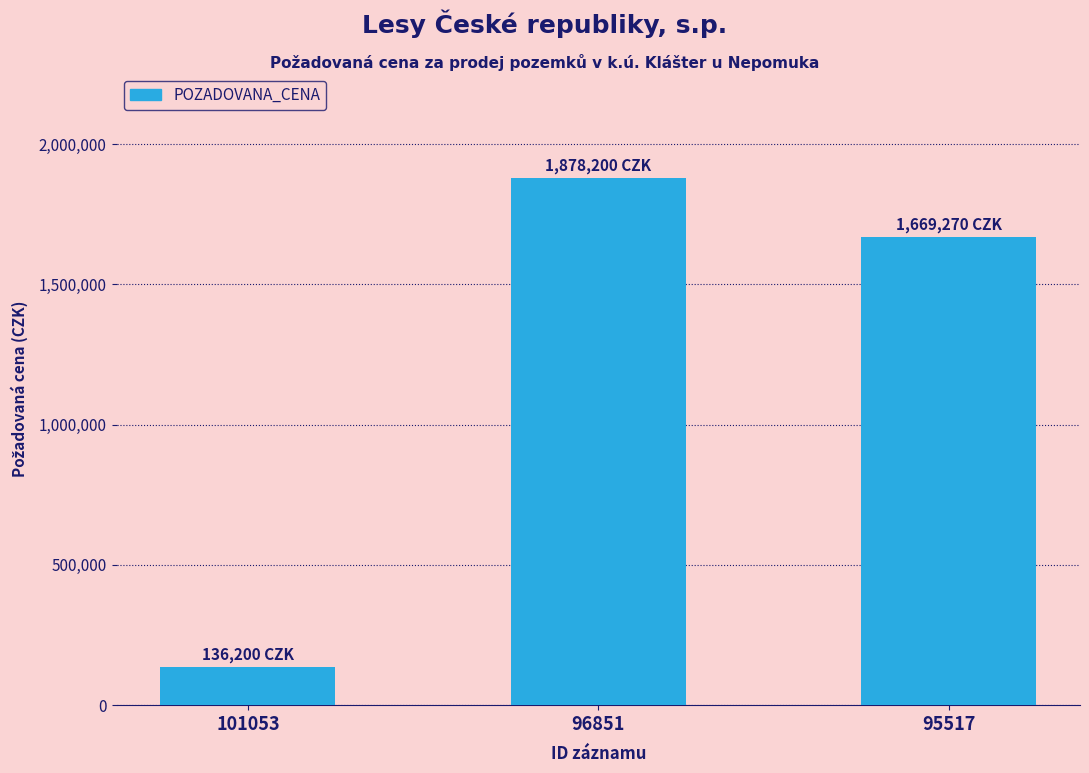

Approximately how many times larger is the value at 101053 compared to 95517?

0.1